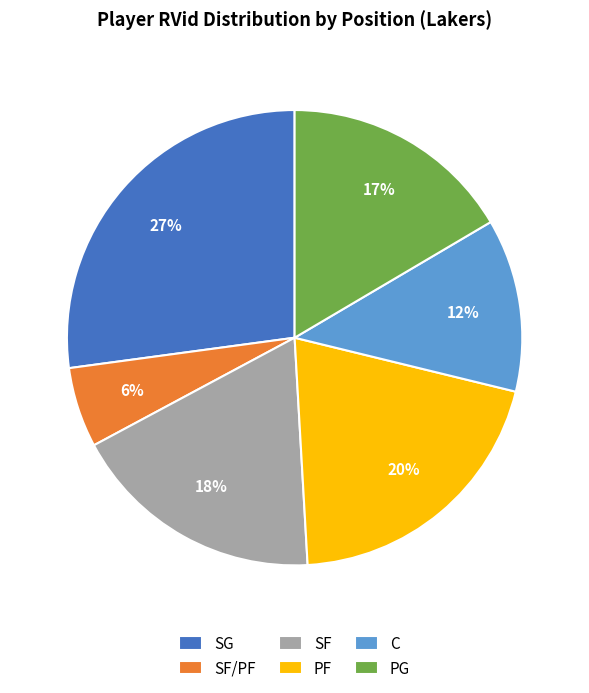

What percentage is the PF slice, to the nearest percent?

20%